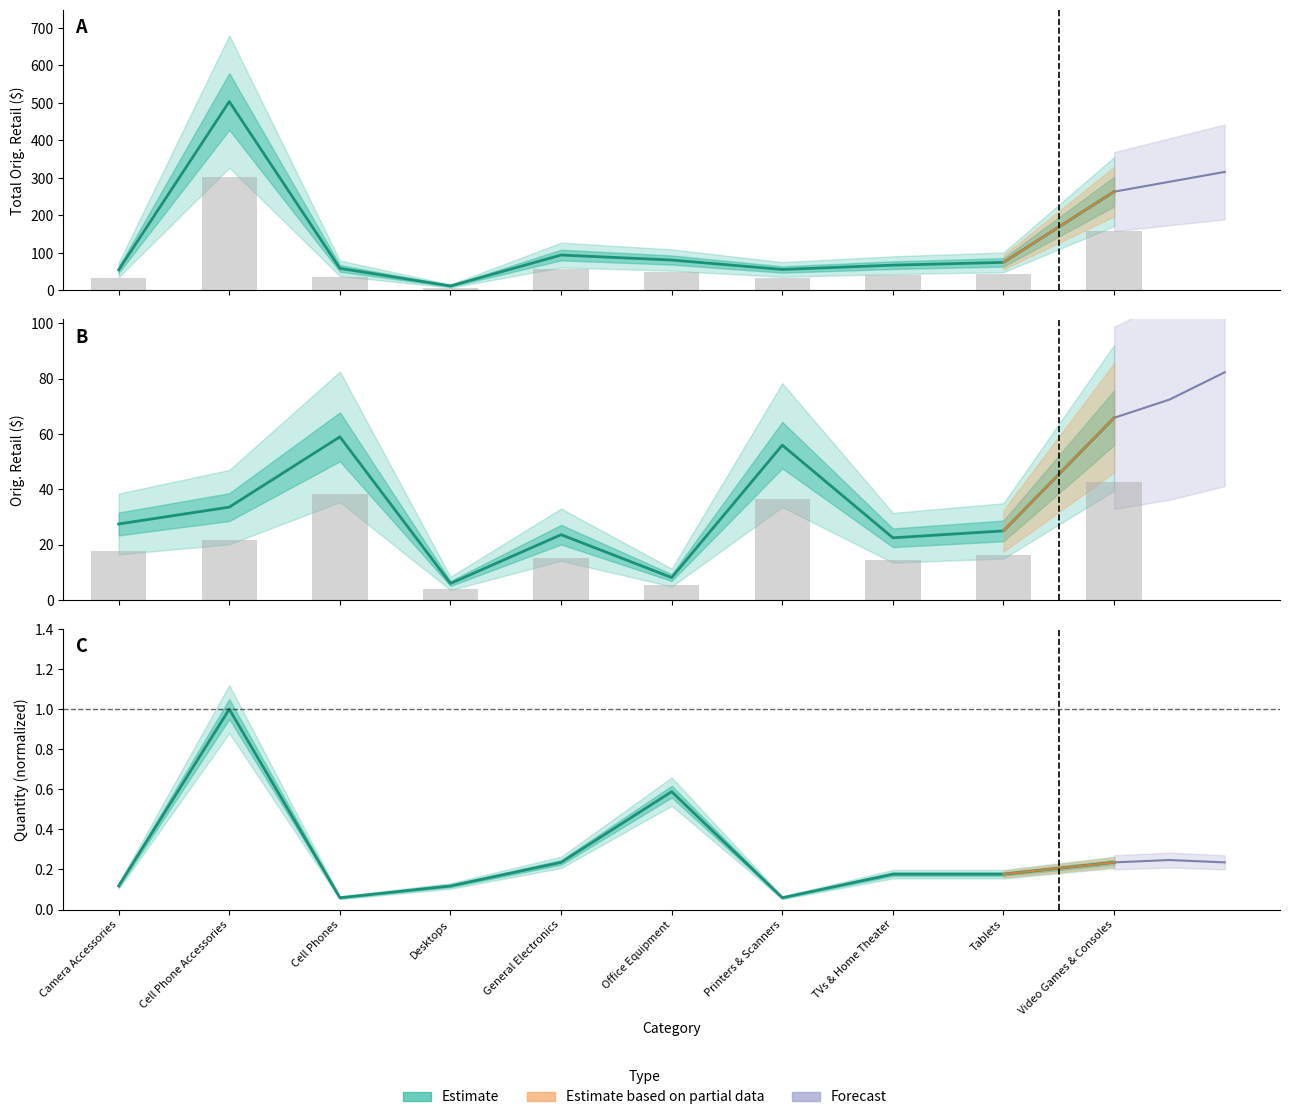

How many values in the Total Orig. Retail series are below 74?

5